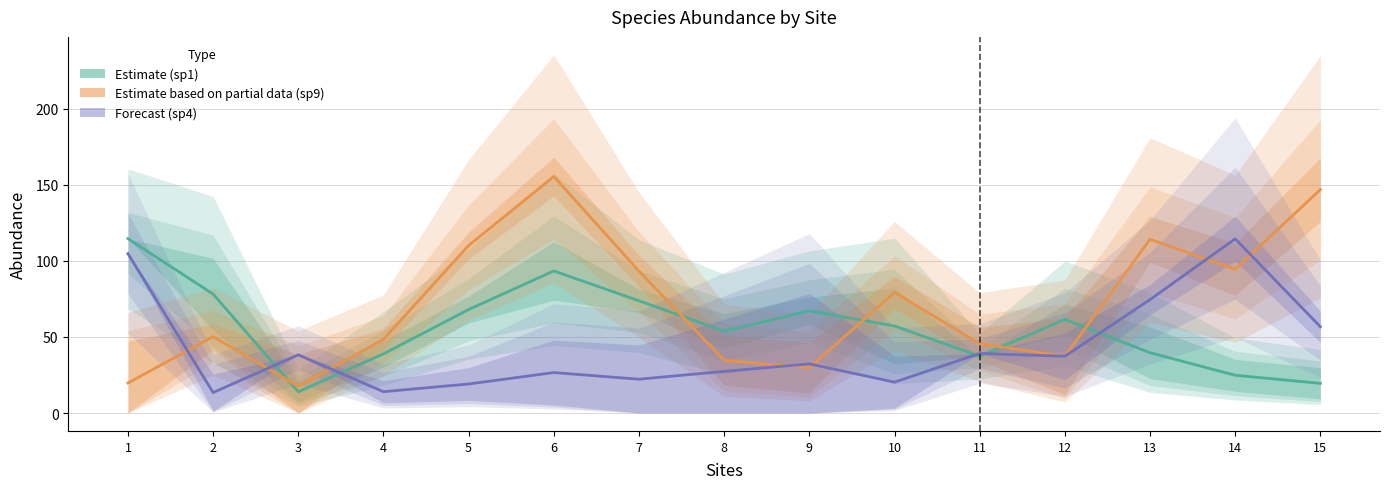

List the series in order of their peak value, lowest first.

sp4, sp1, sp9